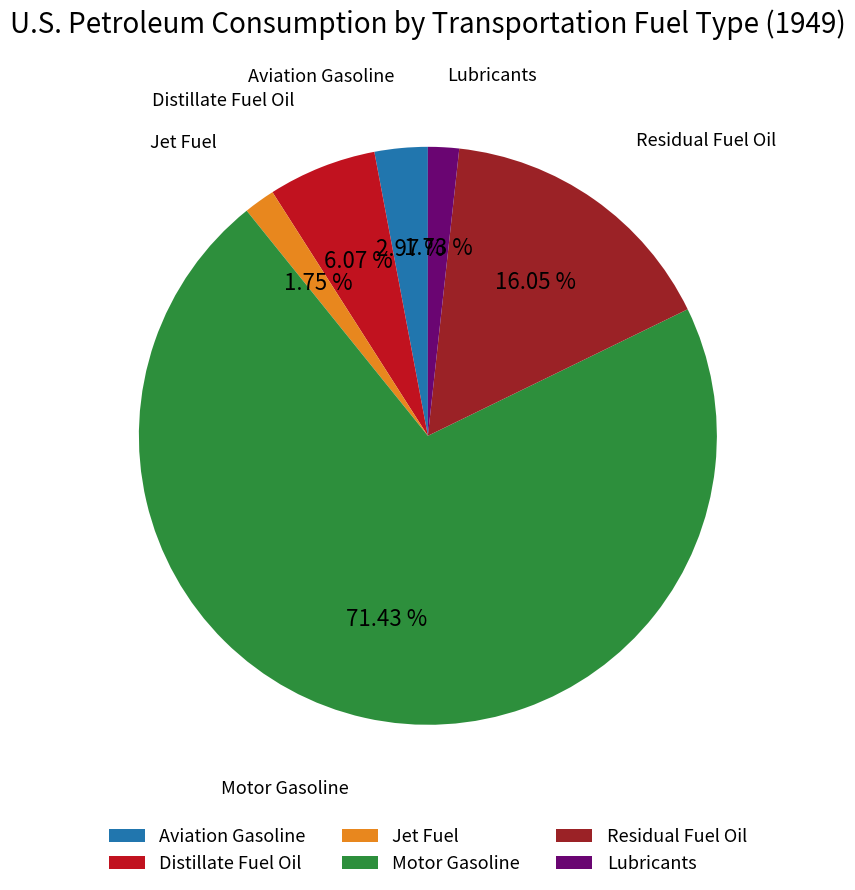

Between Jet Fuel and Aviation Gasoline, which is larger?

Aviation Gasoline